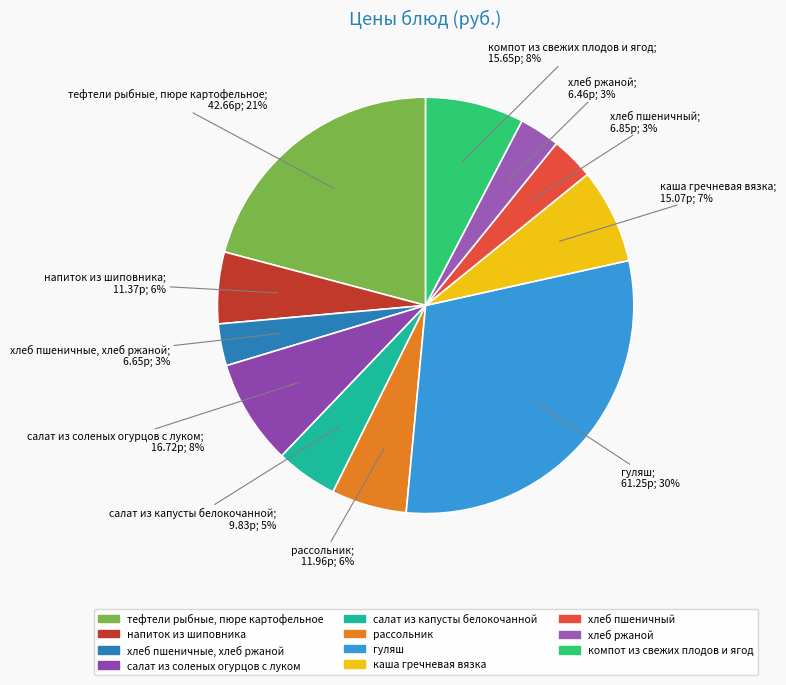

Count the number of slices in the pie.

11